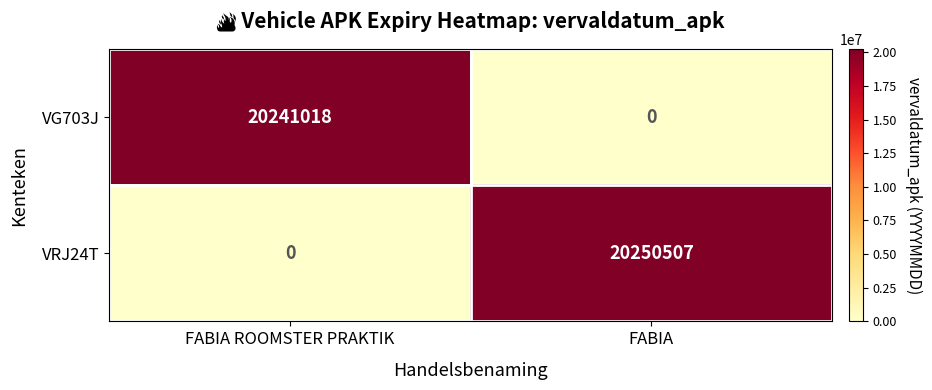

What is the approximate value of VG703J at FABIA ROOMSTER PRAKTIK, to the nearest 50?

20241000